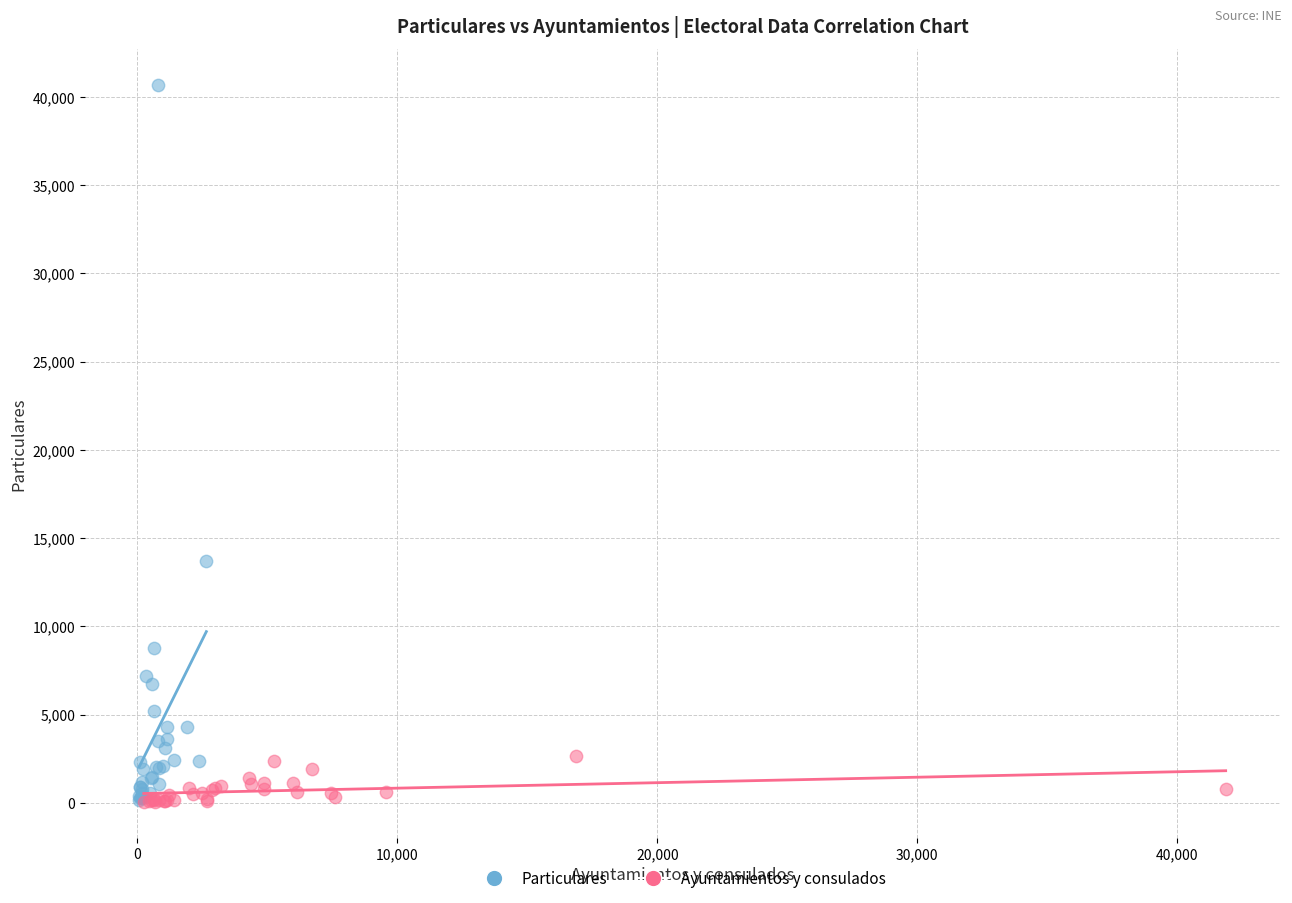

Which series contains the highest Y value?

Particulares